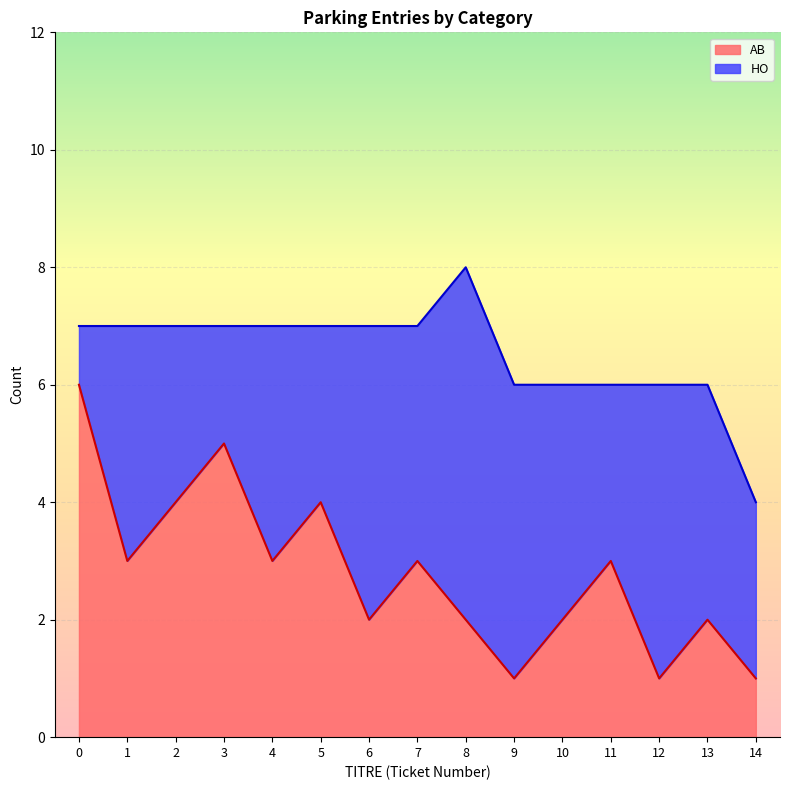

At which label is the value closest to 3?

1